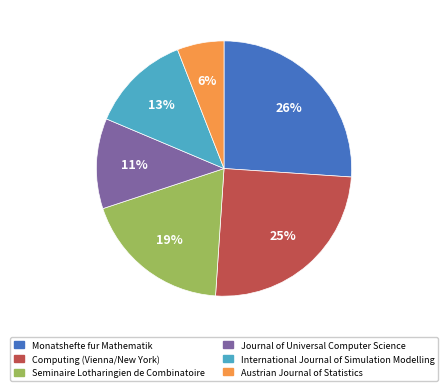

Between Computing (Vienna/New York) and Seminaire Lotharingien de Combinatoire, which is larger?

Computing (Vienna/New York)